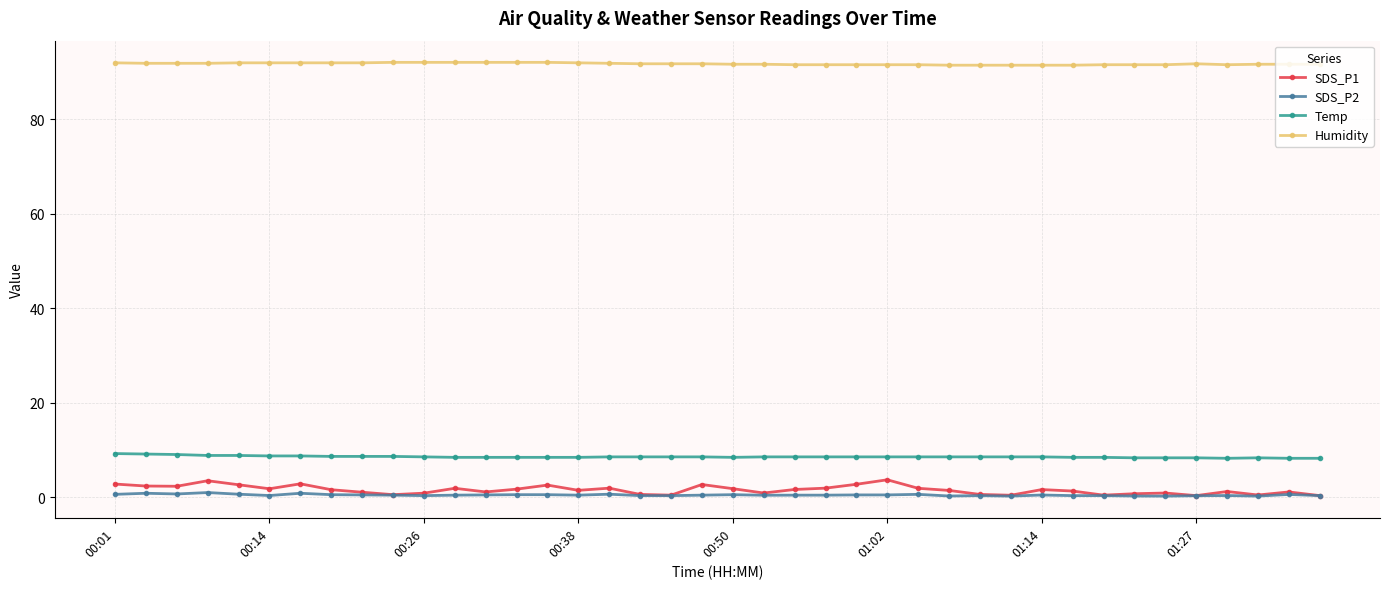

What is the maximum value shown in the chart?

92.0